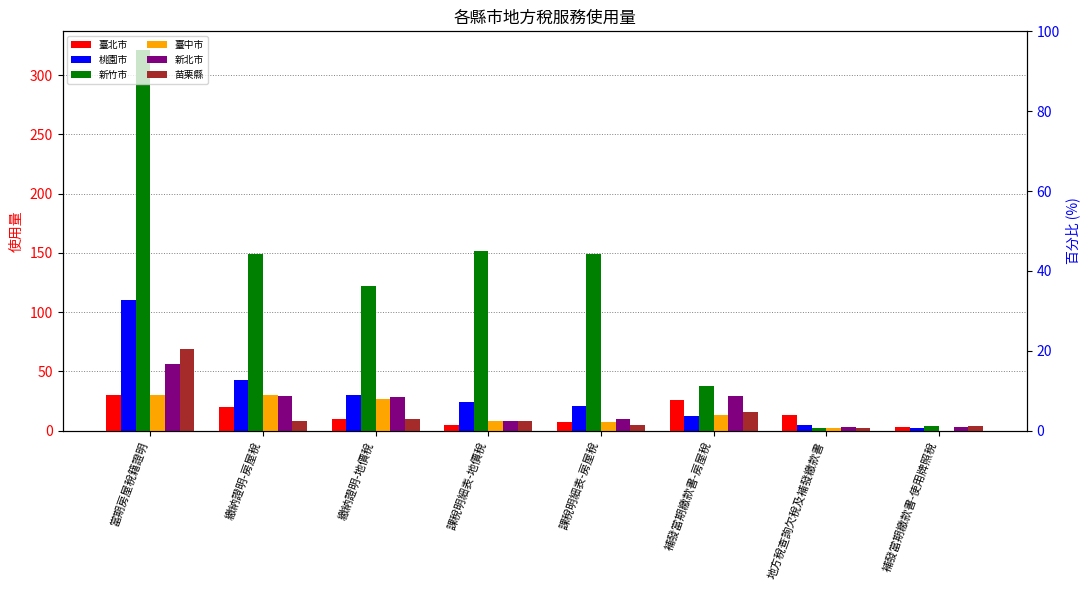

Where does the 臺中市 series first go above 13?

當期房屋稅籍證明